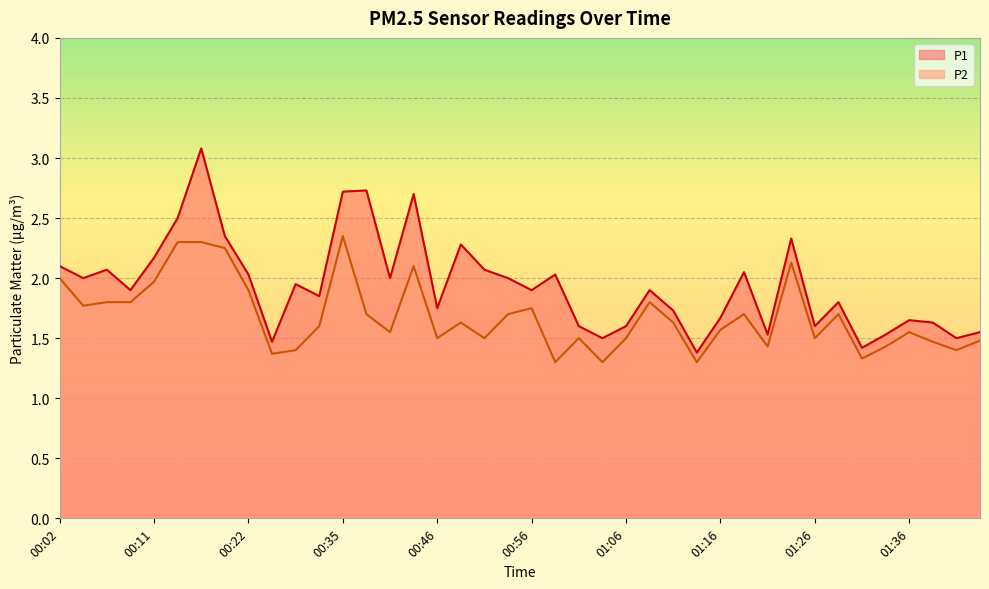

Reading right to left, what are all the values shown in this chart?

P1: 1.6	1.5	1.6	1.6	1.5	1.4	1.8	1.6	2.3	1.5	2.0	1.7	1.4	1.7	1.9	1.6	1.5	1.6	2.0	1.9	2.0	2.1	2.3	1.8	2.7	2.0	2.7	2.7	1.9	1.9	1.5	2.0	2.4	3.1	2.5	2.2	1.9	2.1	2.0	2.1
P2: 1.5	1.4	1.5	1.6	1.4	1.3	1.7	1.5	2.1	1.4	1.7	1.6	1.3	1.6	1.8	1.5	1.3	1.5	1.3	1.8	1.7	1.5	1.6	1.5	2.1	1.6	1.7	2.4	1.6	1.4	1.4	1.9	2.2	2.3	2.3	2.0	1.8	1.8	1.8	2.0